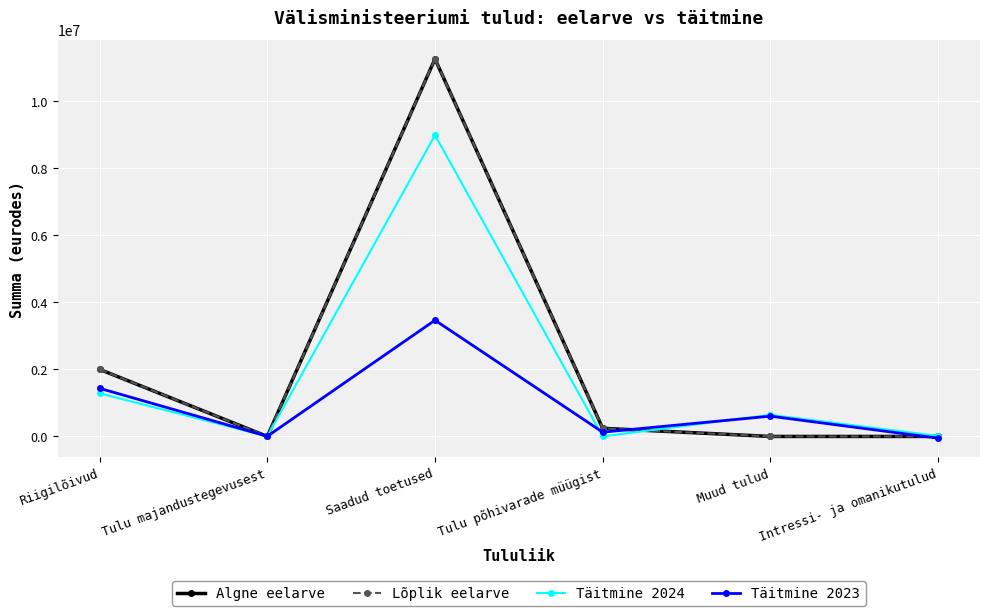

The value of Täitmine 2024 at Tulu põhivarade müügist is 0.0. True or false?

True